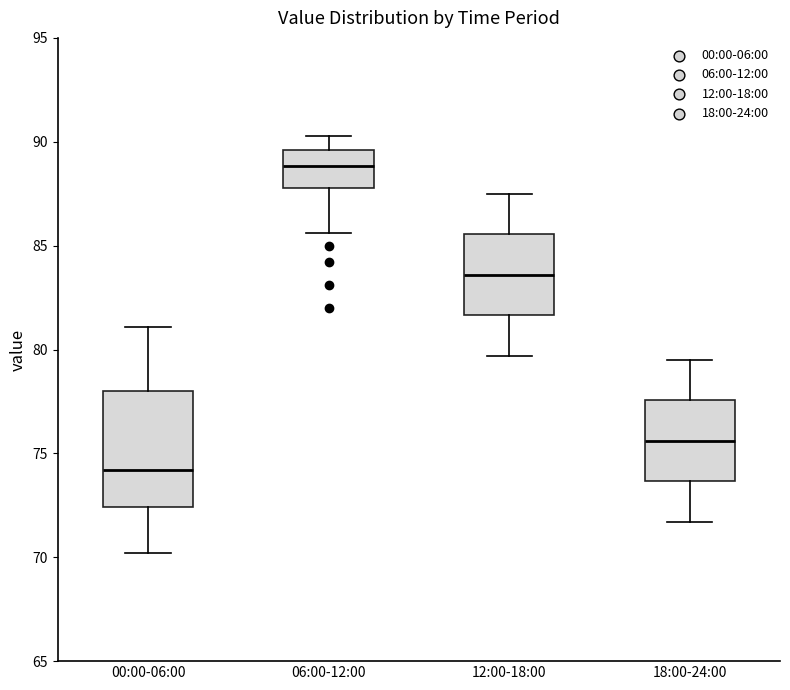

Reading left to right, transcribe this box plot: for each box, give where its median line is, the range the box spans, and where its two whiskers end, as read against the y-axis. The values are not printed on the chart, so give them approximately, as read against the axis.

00:00-06:00: median 74.0, box 72.5 to 78.0, whiskers 70.0 to 81.0
06:00-12:00: median 89.0, box 88.0 to 89.5, whiskers 85.5 to 90.5
12:00-18:00: median 83.5, box 81.5 to 85.5, whiskers 79.5 to 87.5
18:00-24:00: median 75.5, box 73.5 to 77.5, whiskers 71.5 to 79.5